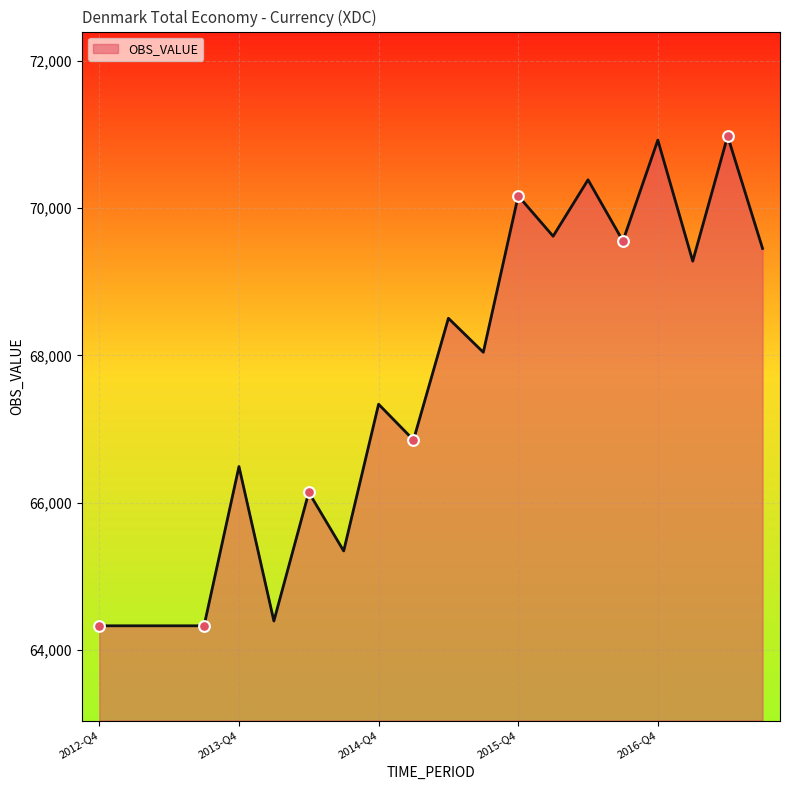

What is the minimum value shown in the chart?

64329